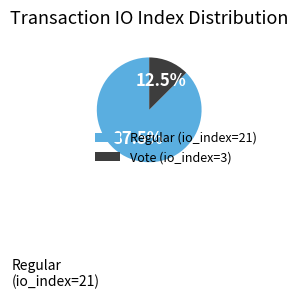

How many segments does this pie chart have?

2